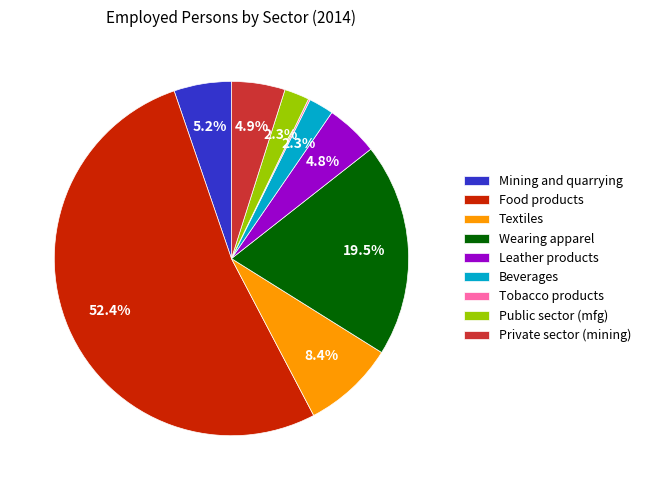

What is the ratio of the value at Leather products to the value at Private sector (mining)?

1.0